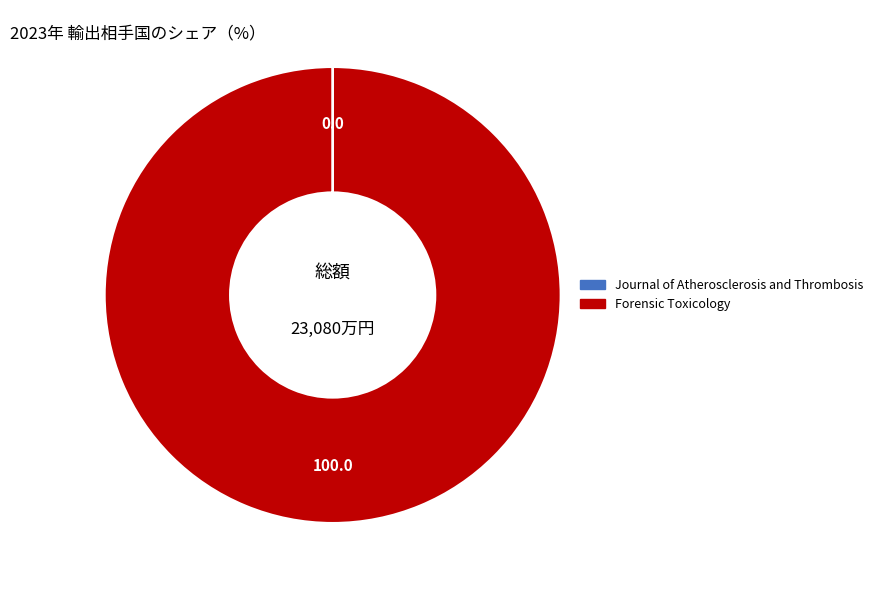

Which slice is the largest?

Forensic Toxicology